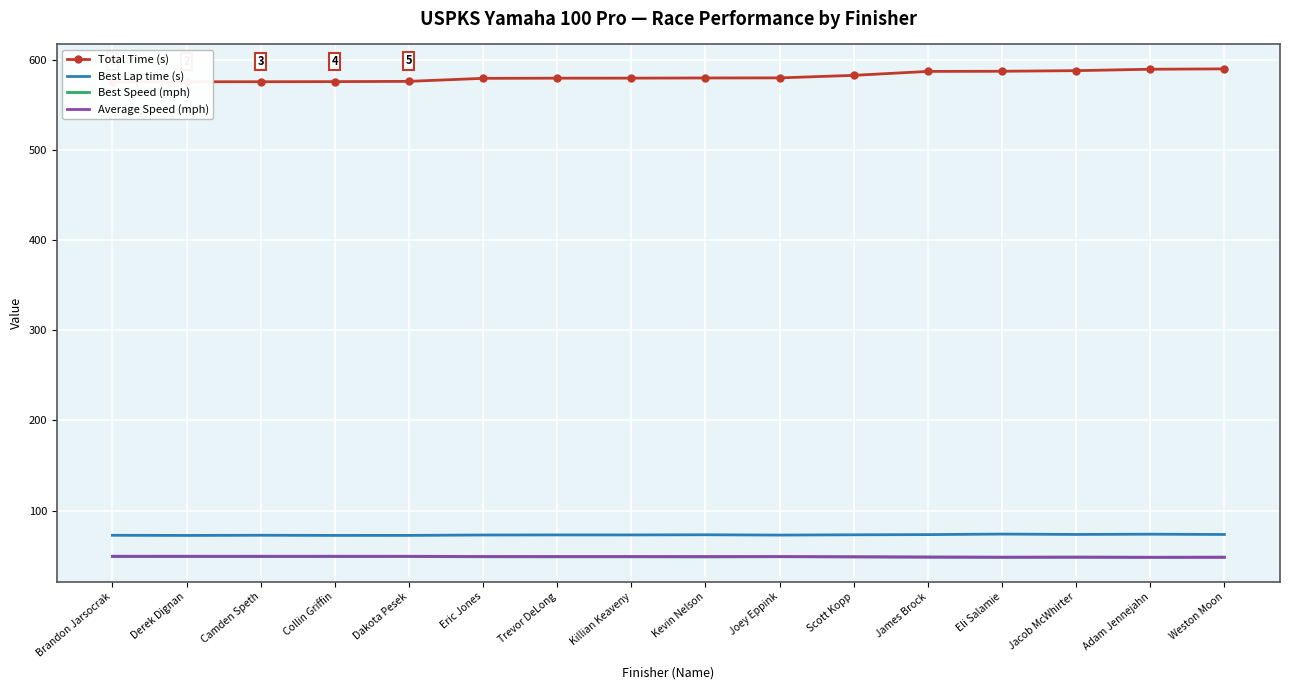

Is this an area chart (filled region under the line)?

No